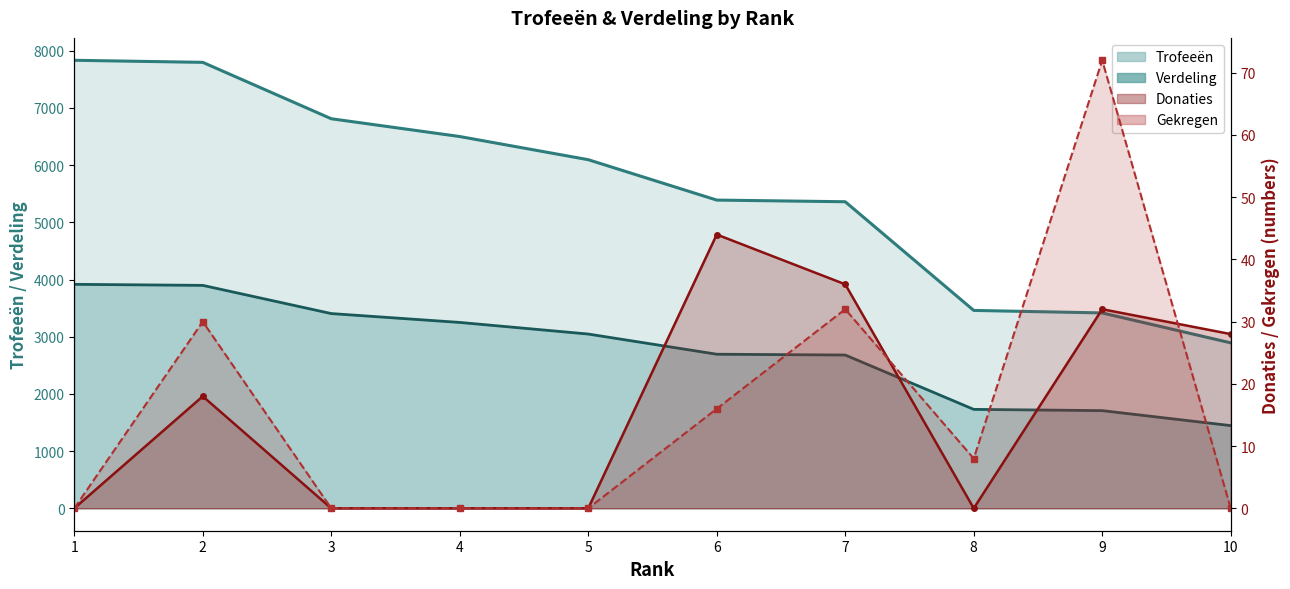

Which series has the largest range (max minus min)?

Trofeeën